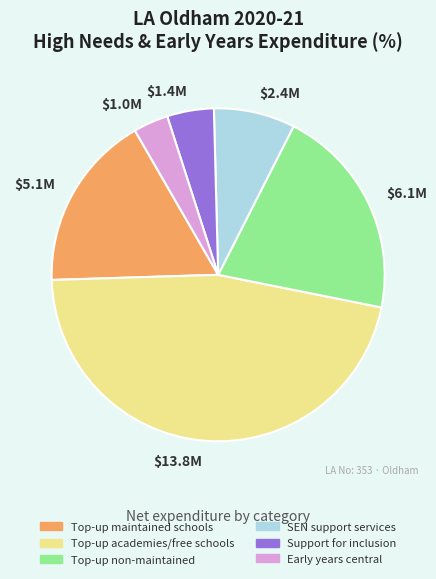

How many segments does this pie chart have?

6